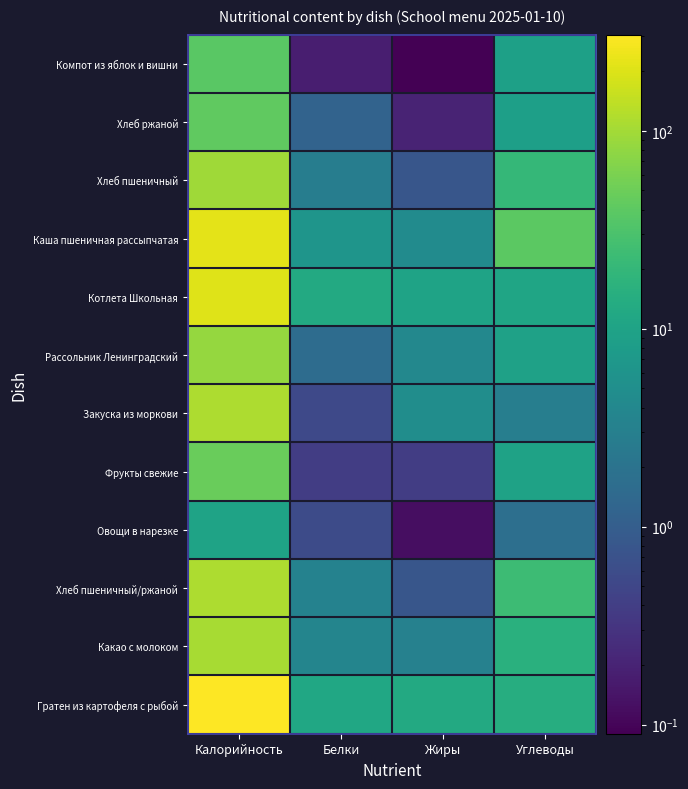

At how many categories does at least one series exceed 243?

1